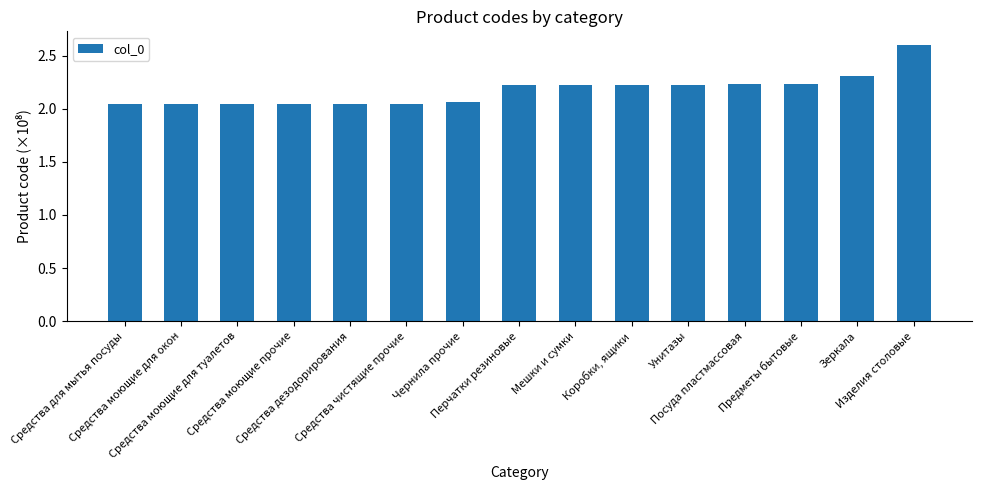

Count the number of categories in the chart.

15